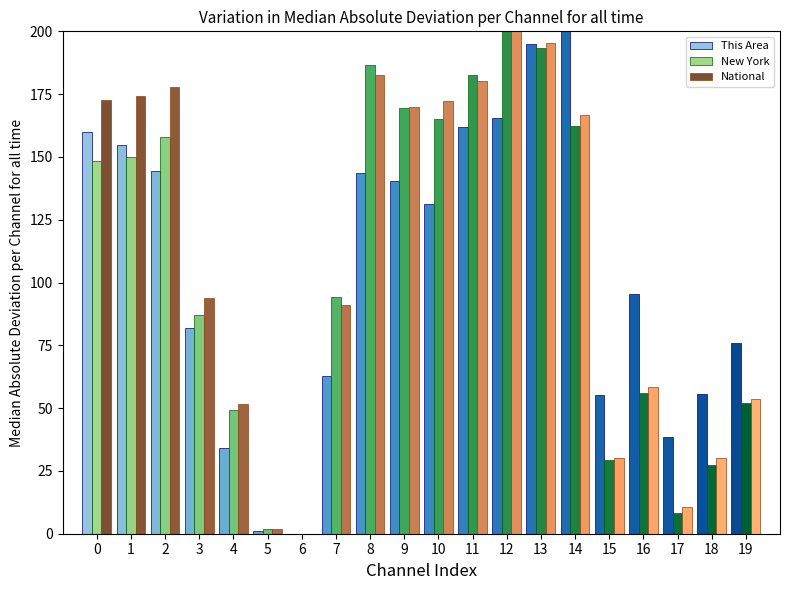

What is the sum of the This Area values at 4 and 11?

196.0